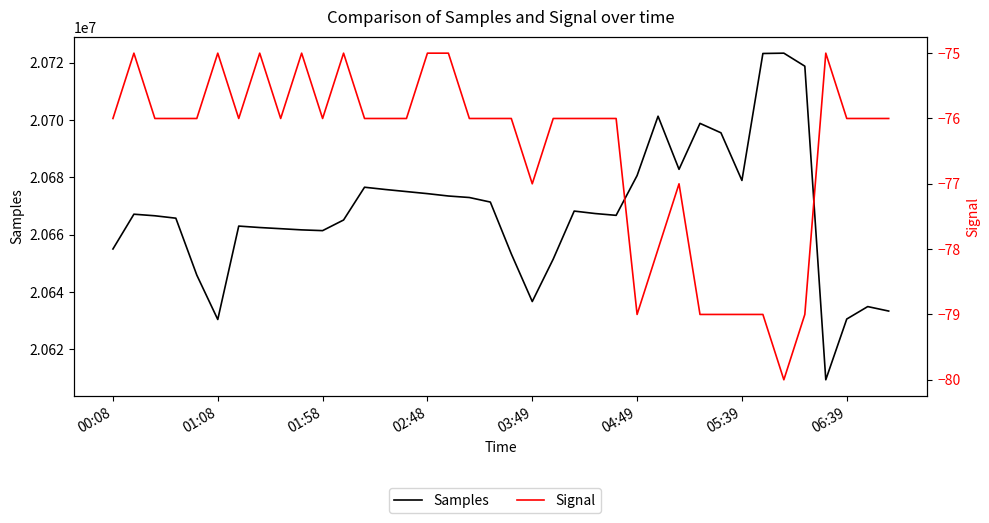

Rank the series by their maximum value, from highest to lowest.

Samples, Signal